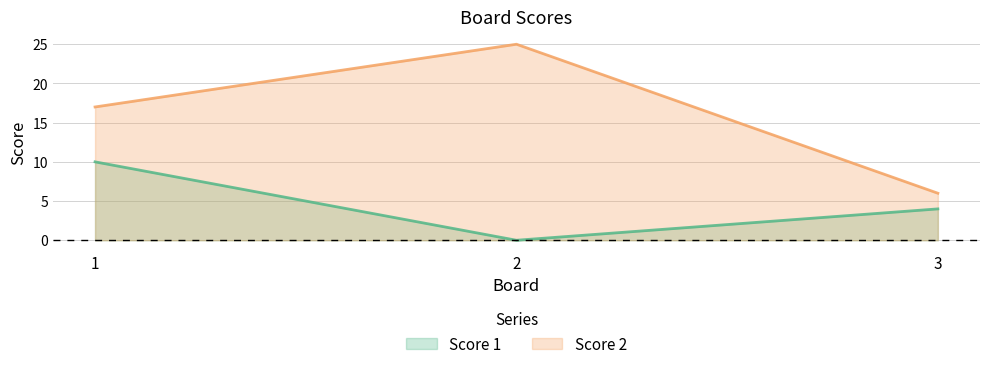

Which series has the largest total across all categories?

Score 2